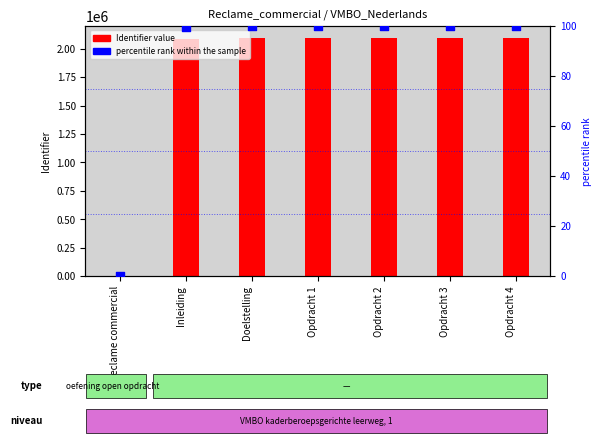

At how many categories does at least one series exceed 407276?

6